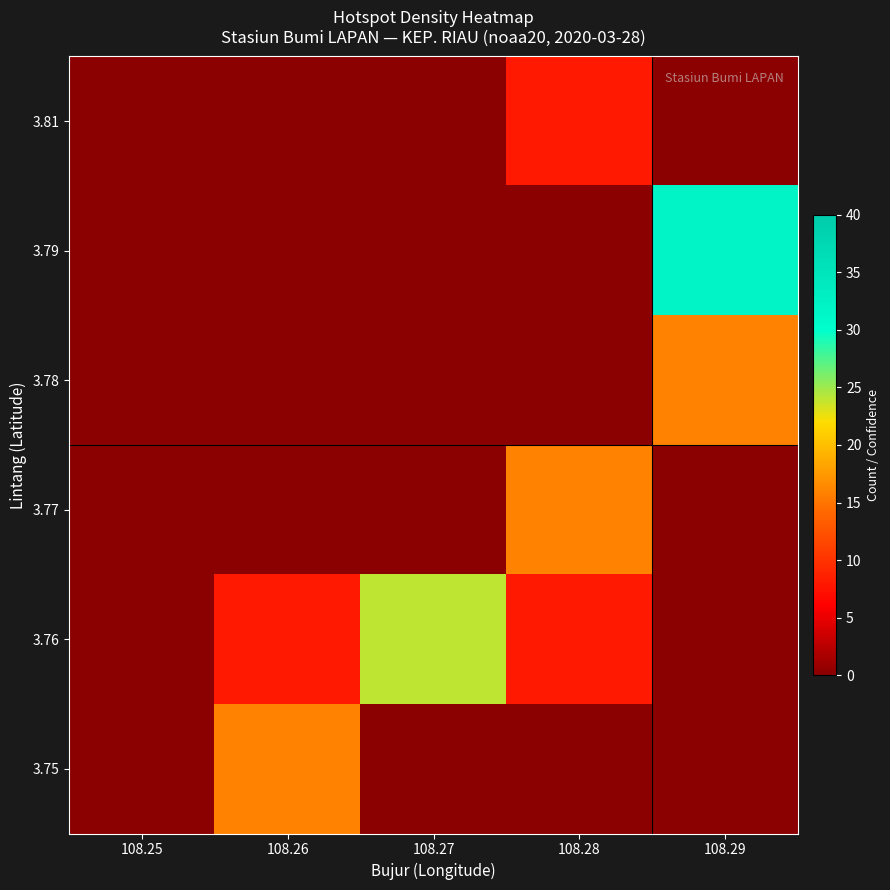

Which label corresponds to the largest value in the chart?

108.29